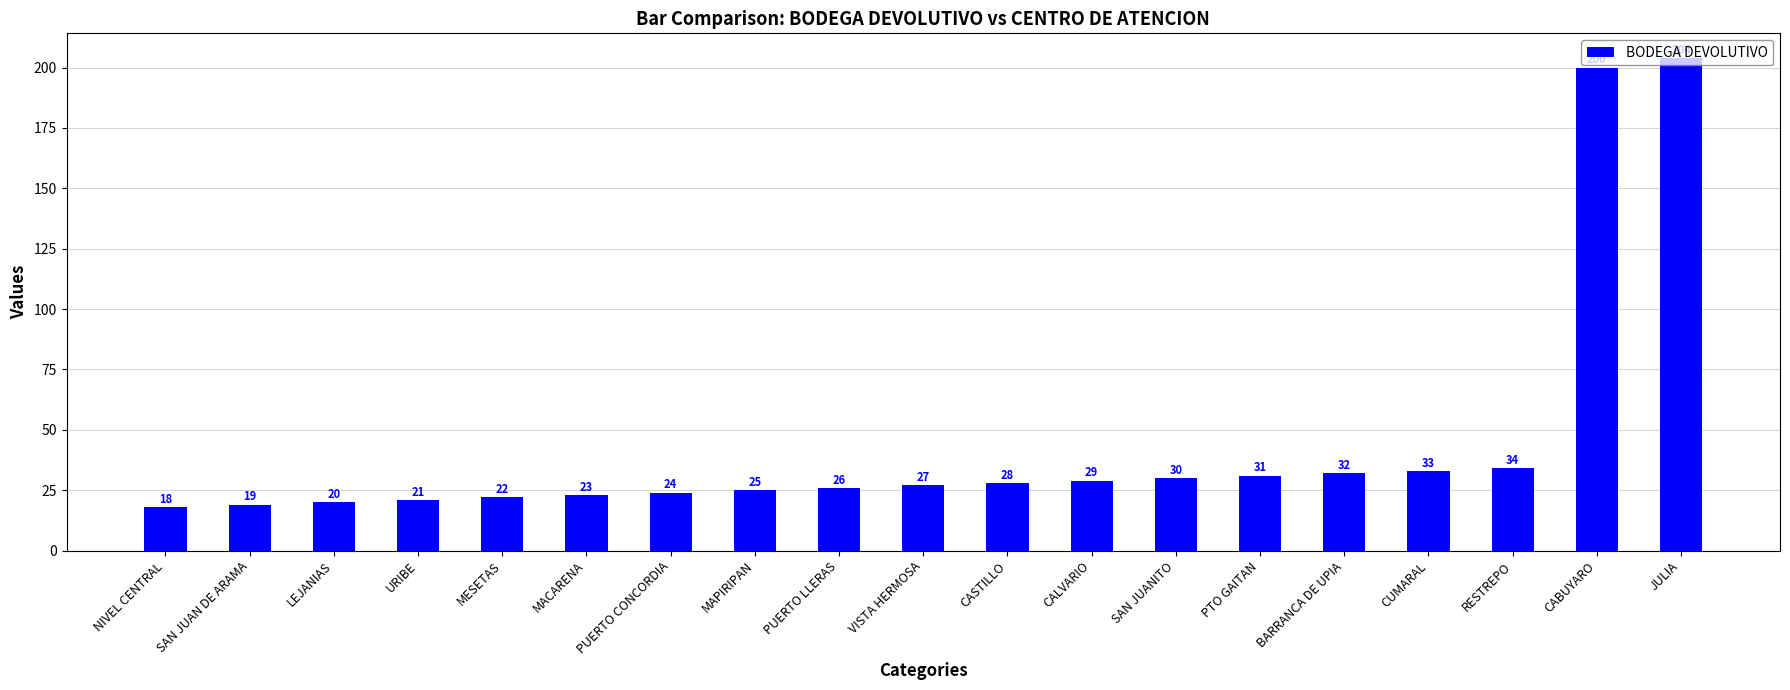

Does the chart contain stacked bars?

No